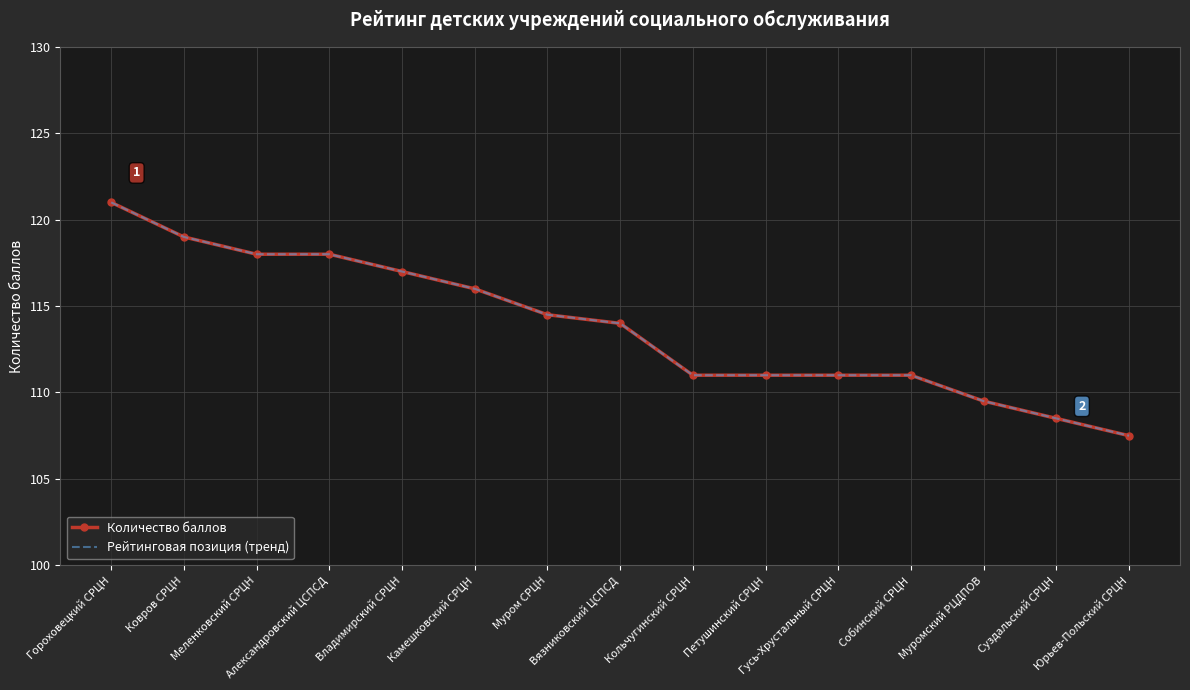

Which series has the largest total across all categories?

Количество баллов